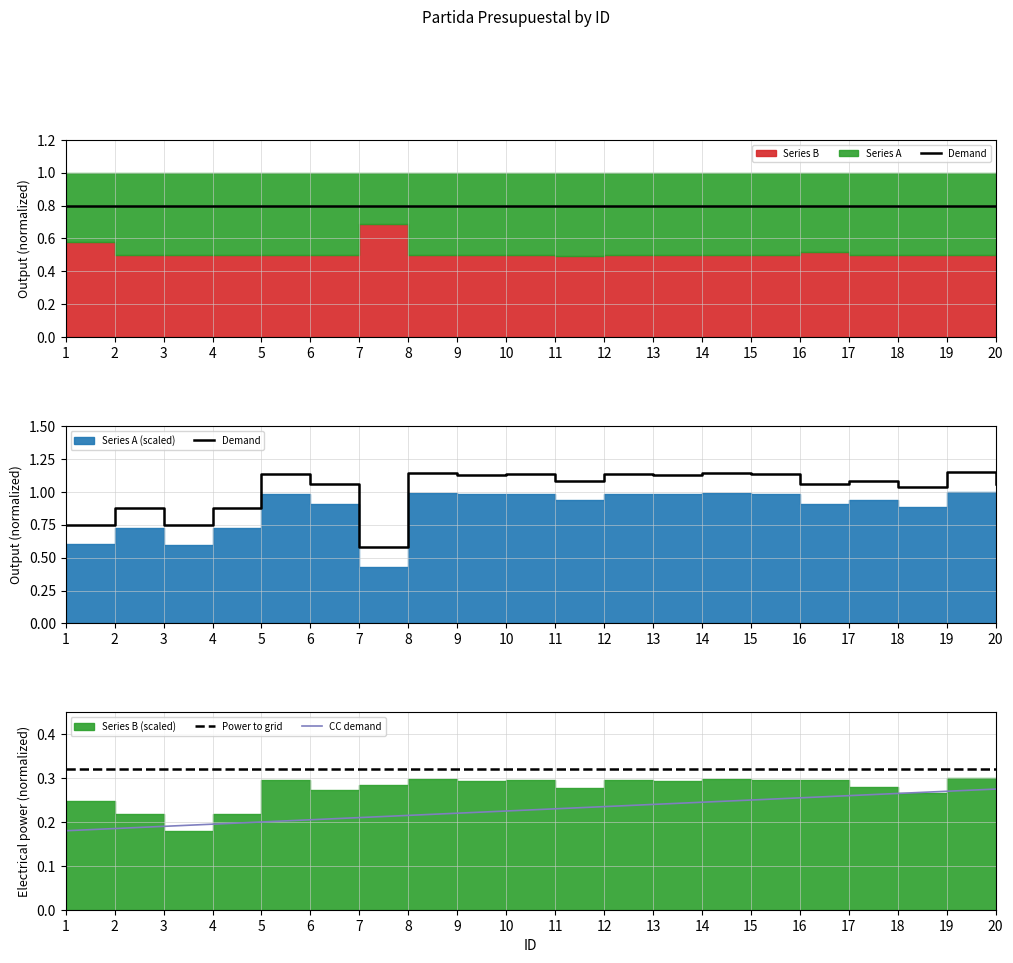

Reading left to right, what are all the values shown in this chart?

0.8	0.9	0.7	0.9	1.1	1.1	0.6	1.1	1.1	1.1	1.1	1.1	1.1	1.1	1.1	1.1	1.1	1.0	1.1	1.1